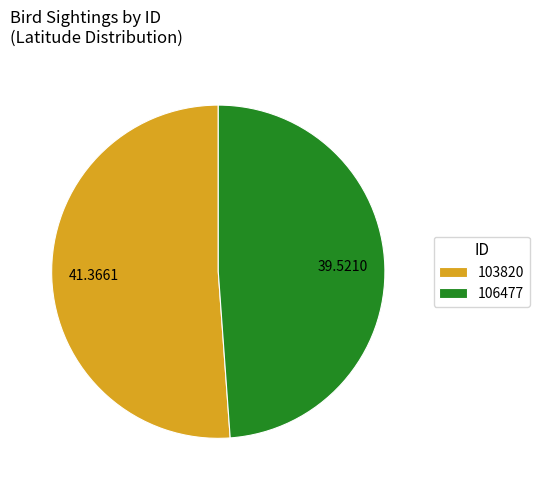

Rank the categories by value from lowest to highest.

106477, 103820